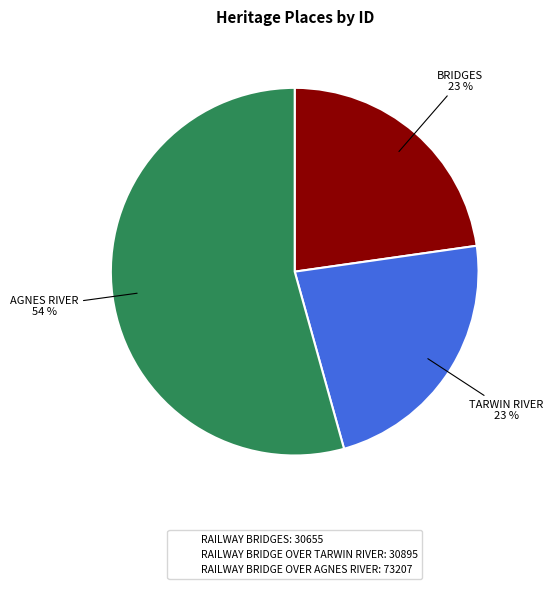

Is it true that RAILWAY BRIDGE OVER TARWIN RIVER is 23% of the pie?

True